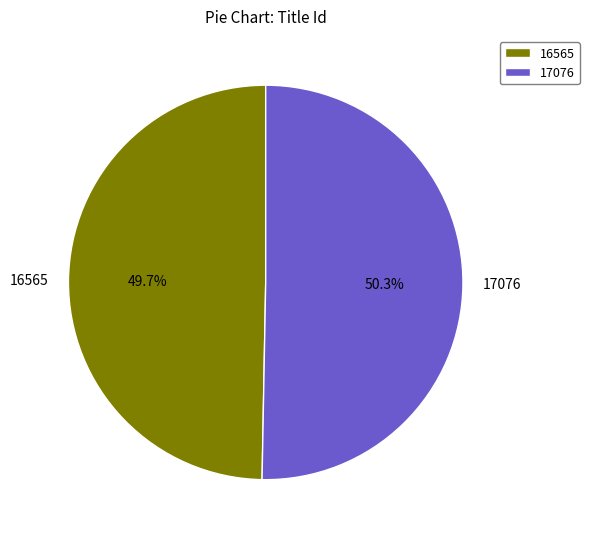

What is the smallest slice in the pie chart?

16565